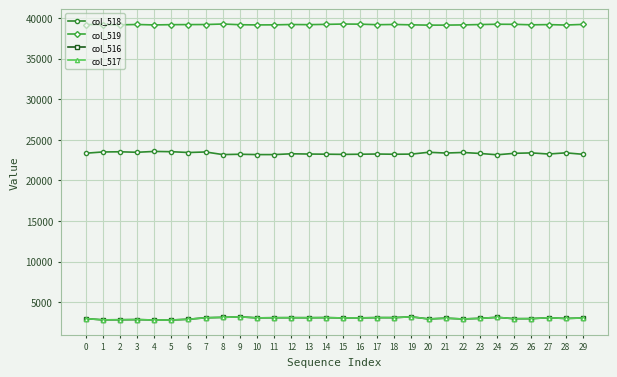

At how many categories does at least one series exceed 6445?

30